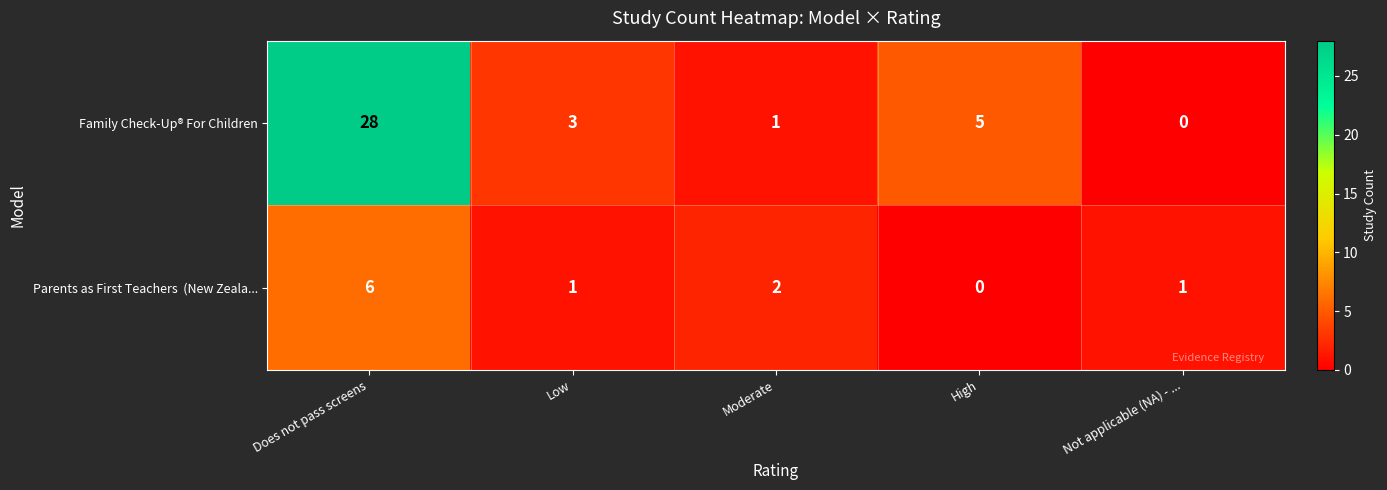

List the labels in order of Family Check-Up® For Children value, smallest first.

Not applicable (NA) - ..., Moderate, Low, High, Does not pass screens